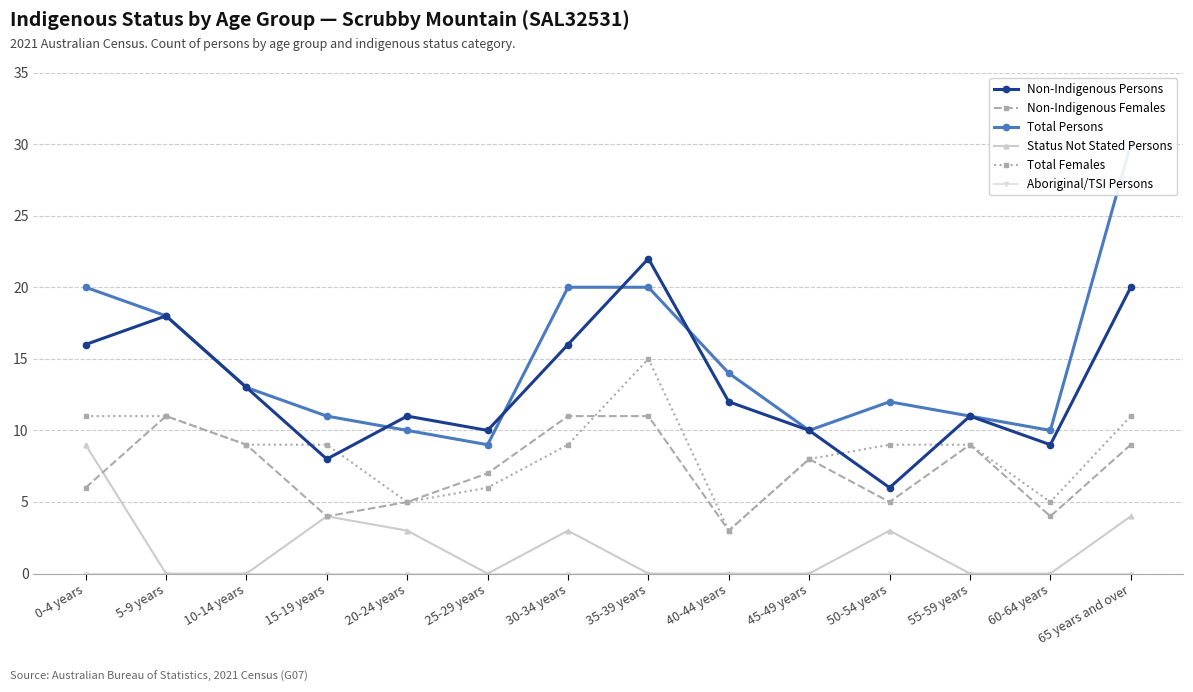

True or false: Total Females and Status Not Stated Persons cross at least once.

False